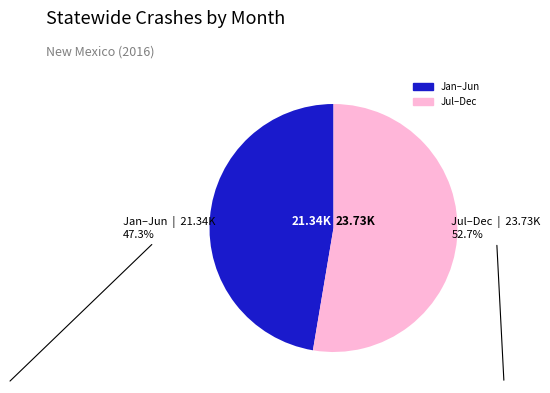

How many slices are in this pie chart?

2